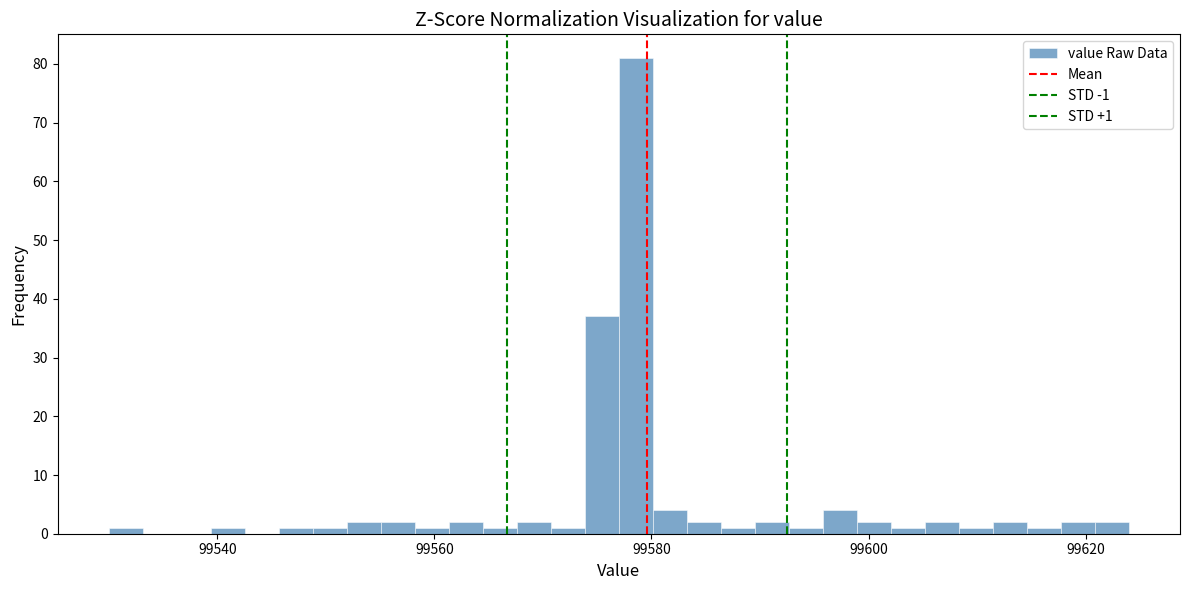

Around what value on the x-axis is the tallest bar? Give the approximate position of its centre, as read against the axis.

99578